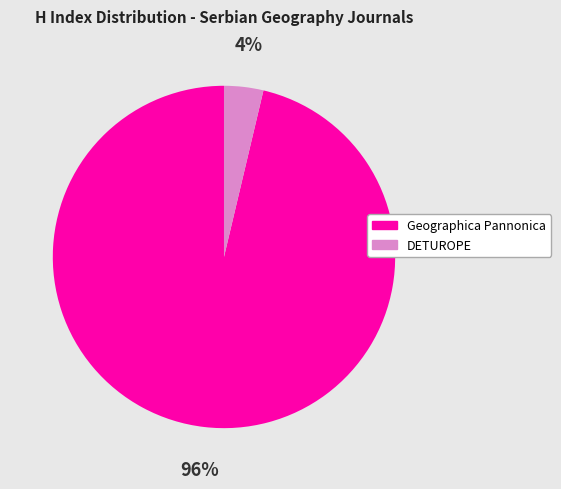

What percentage is the Geographica Pannonica slice, to the nearest percent?

96%